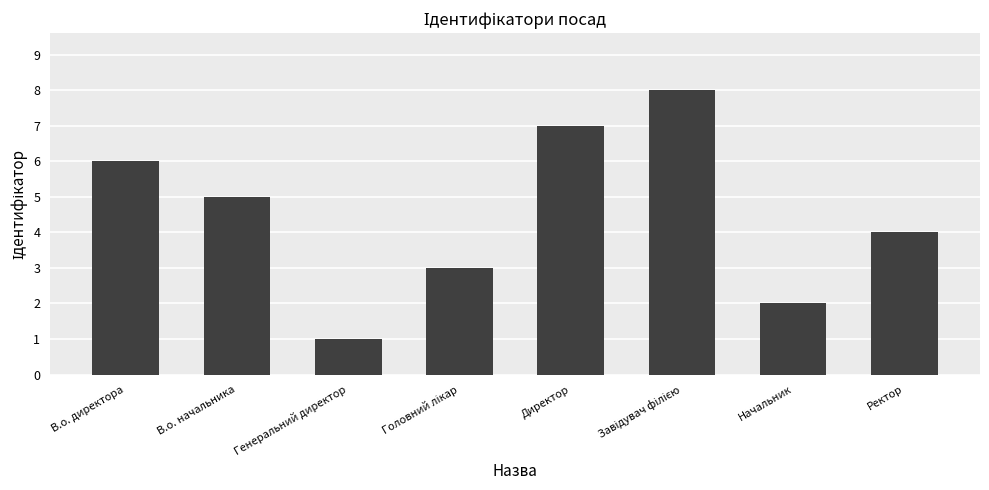

How many series are shown in this chart?

1